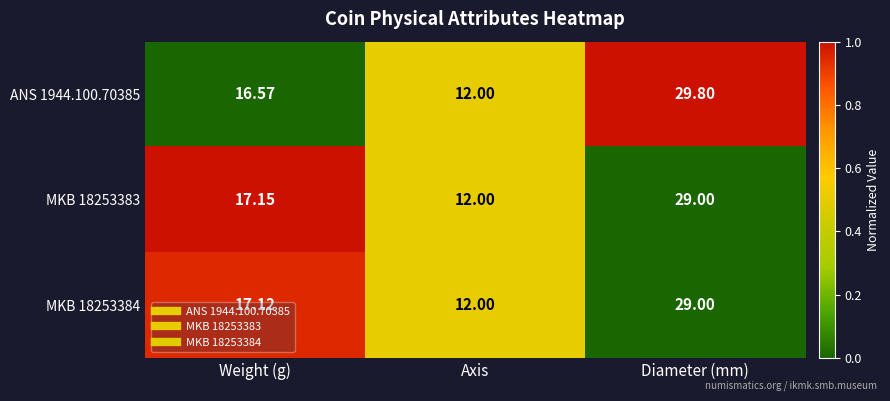

At which label is MKB 18253384 closest to 20?

Weight (g)